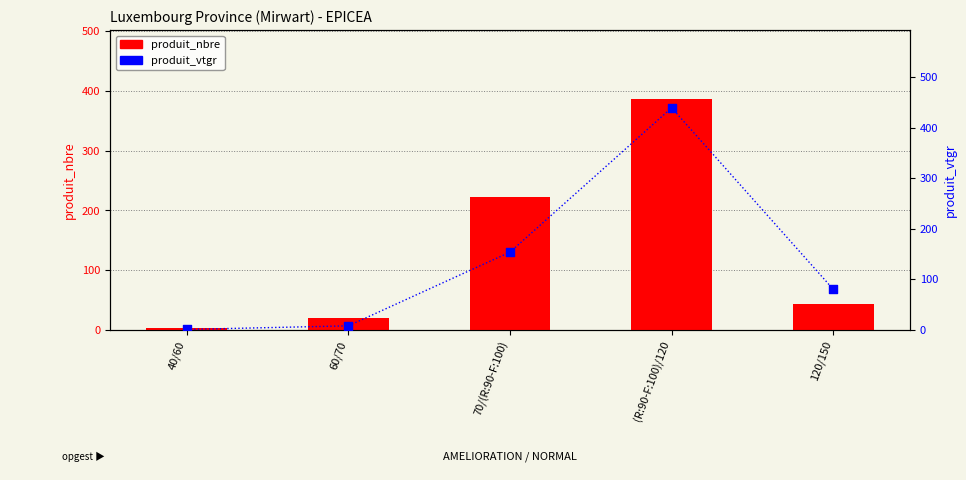

Is the value of produit_vtgr at (R:90-F:100)/120 greater than the value of produit_nbre at 40/60?

Yes